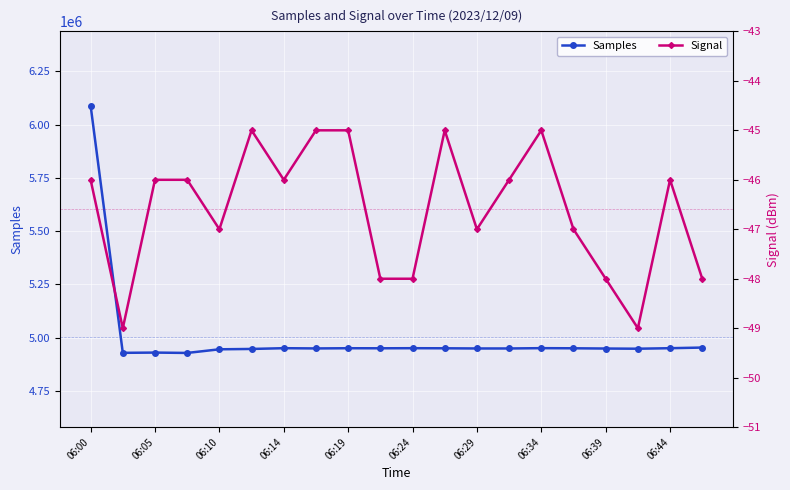

List the series in order of their overall mean, lowest first.

Signal, Samples